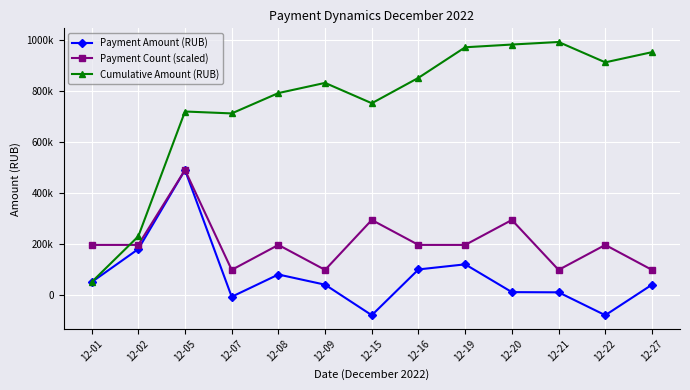

At which category does Cumulative Amount (RUB) reach its first local peak?

12-05